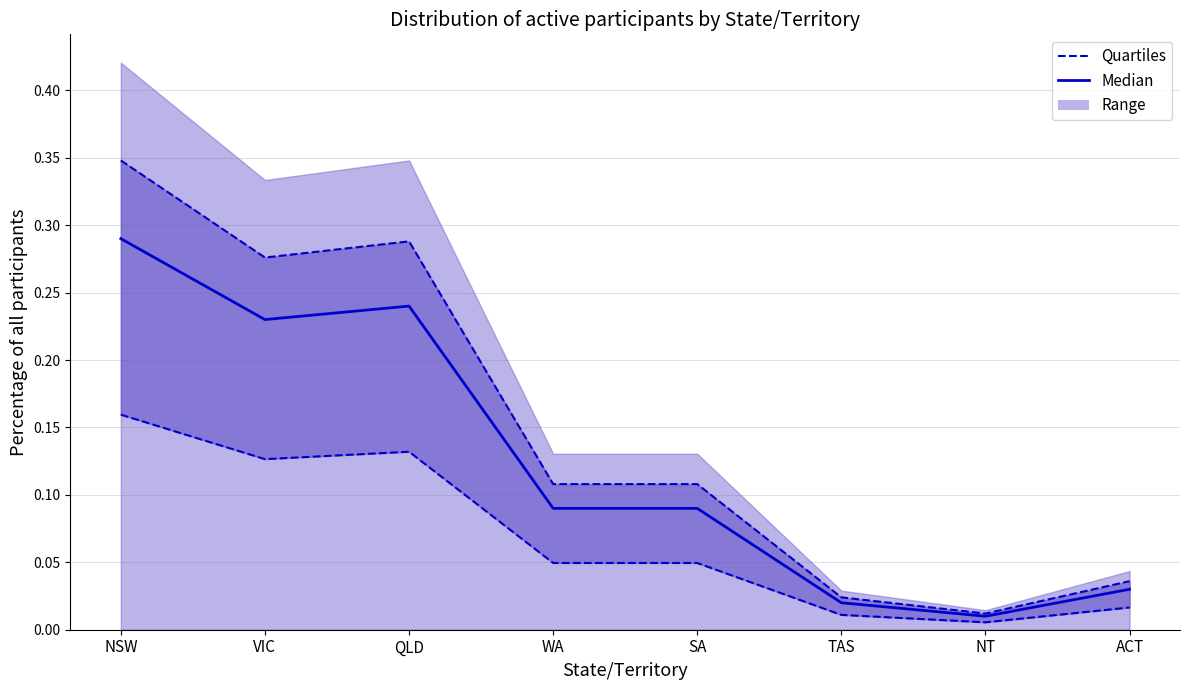

How many categories are shown in the chart?

8